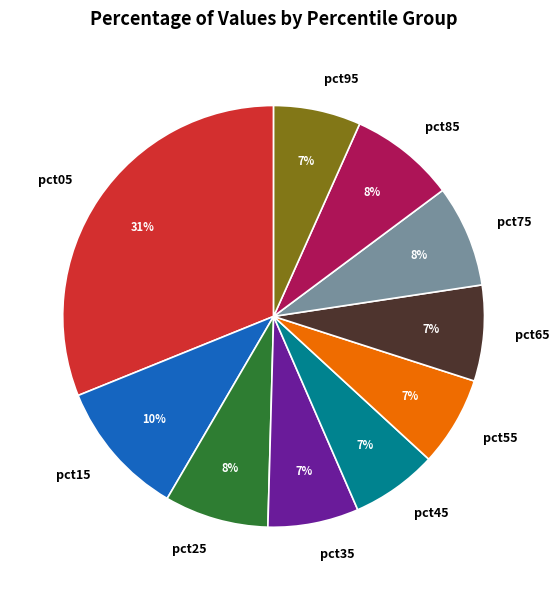

To the nearest percent, what is the average slice percentage?

10%